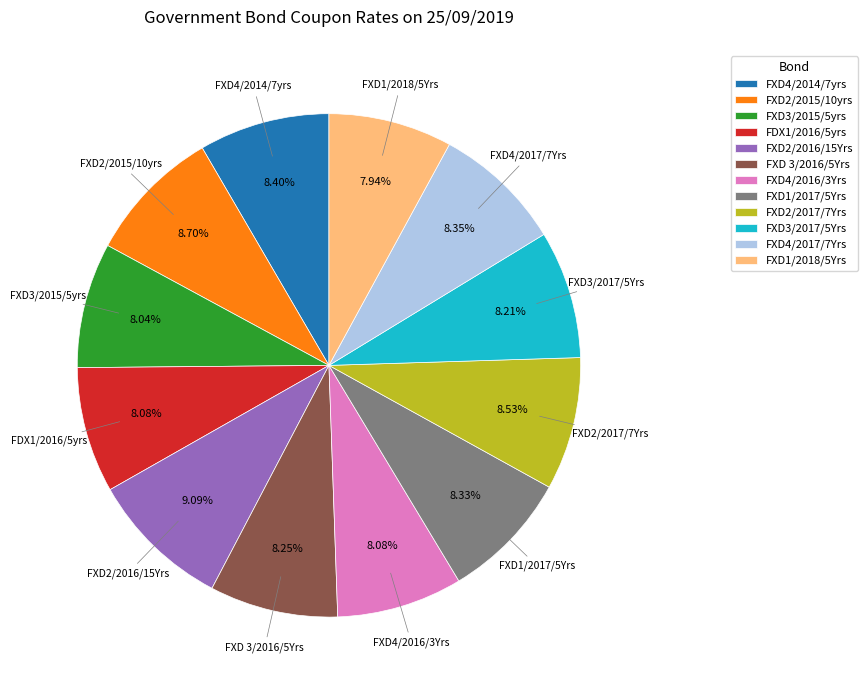

To the nearest percent, what is the difference between the largest and smallest slice percentages?

1%